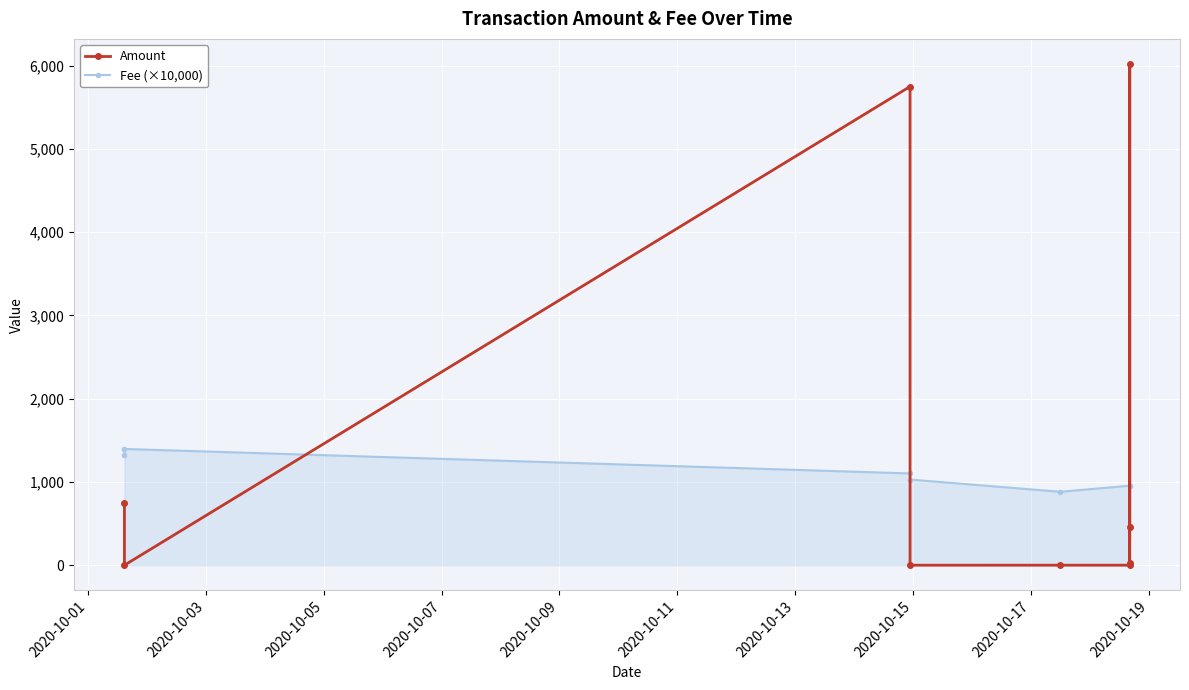

Rank the series by their average value, from lowest to highest.

Fee (×10,000), Amount